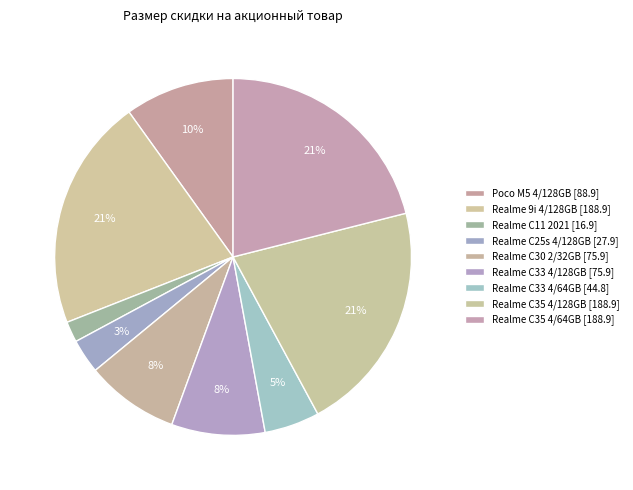

How many slices are in this pie chart?

9